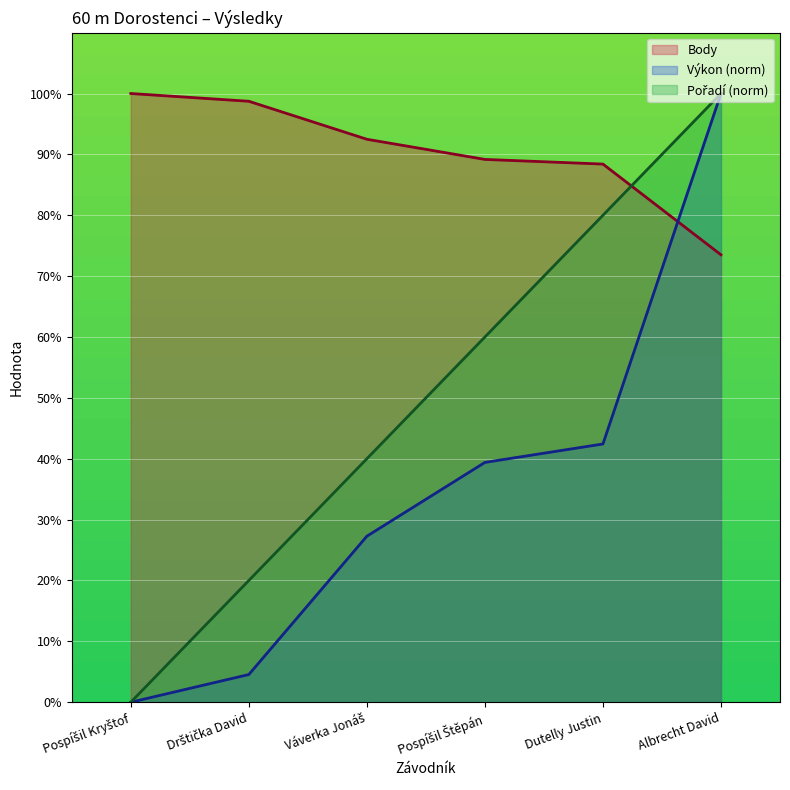

At which label is Výkon closest to 50?

Dutelly Justin